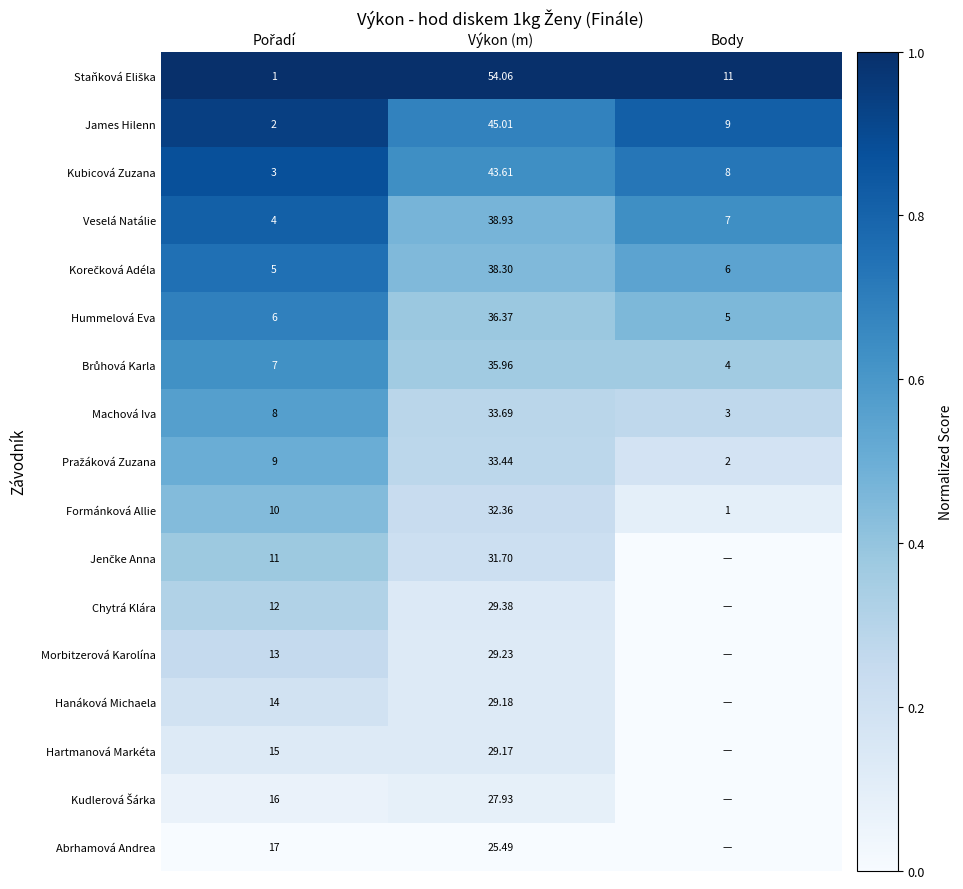

Where does the Kubicová Zuzana series first go above 8?

Výkon (m)